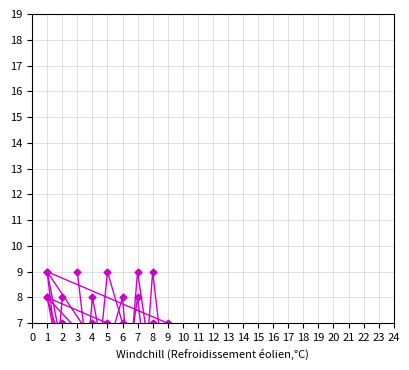

In col_5, how many points are higher than both neighbors (excluding endpoints)?

2